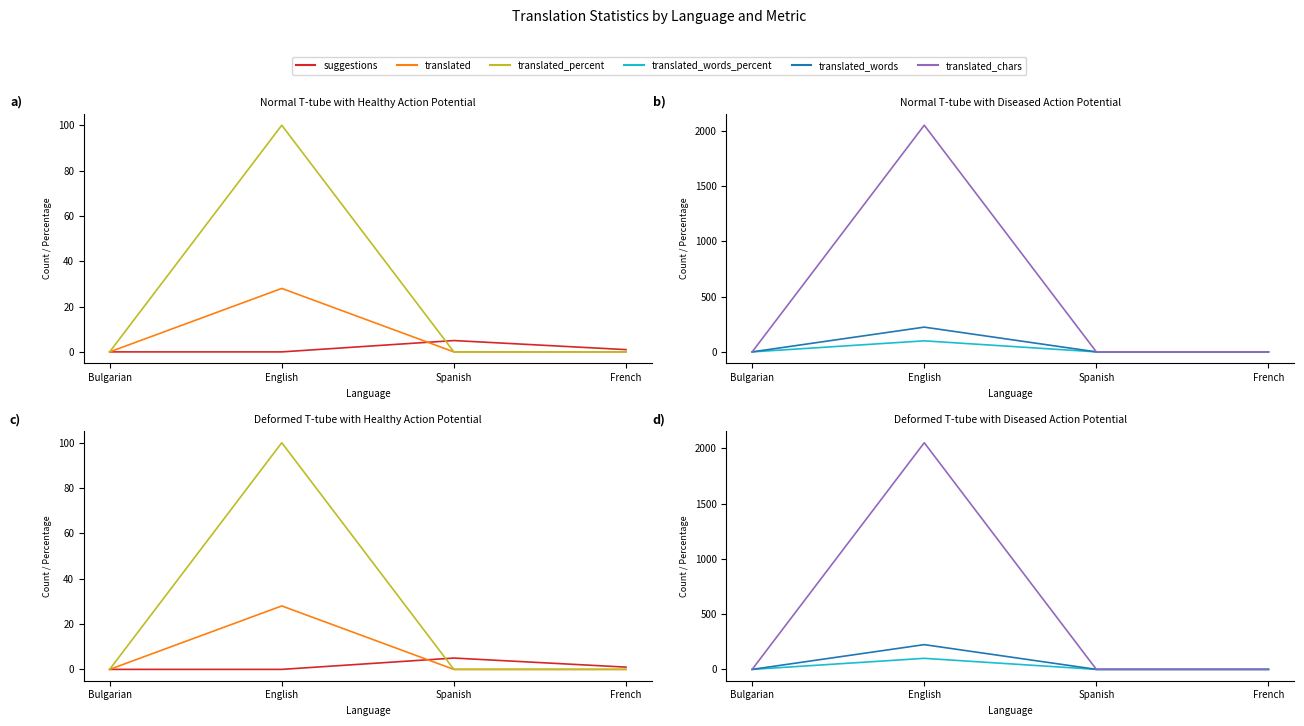

At which category is the sum across all series the highest?

English